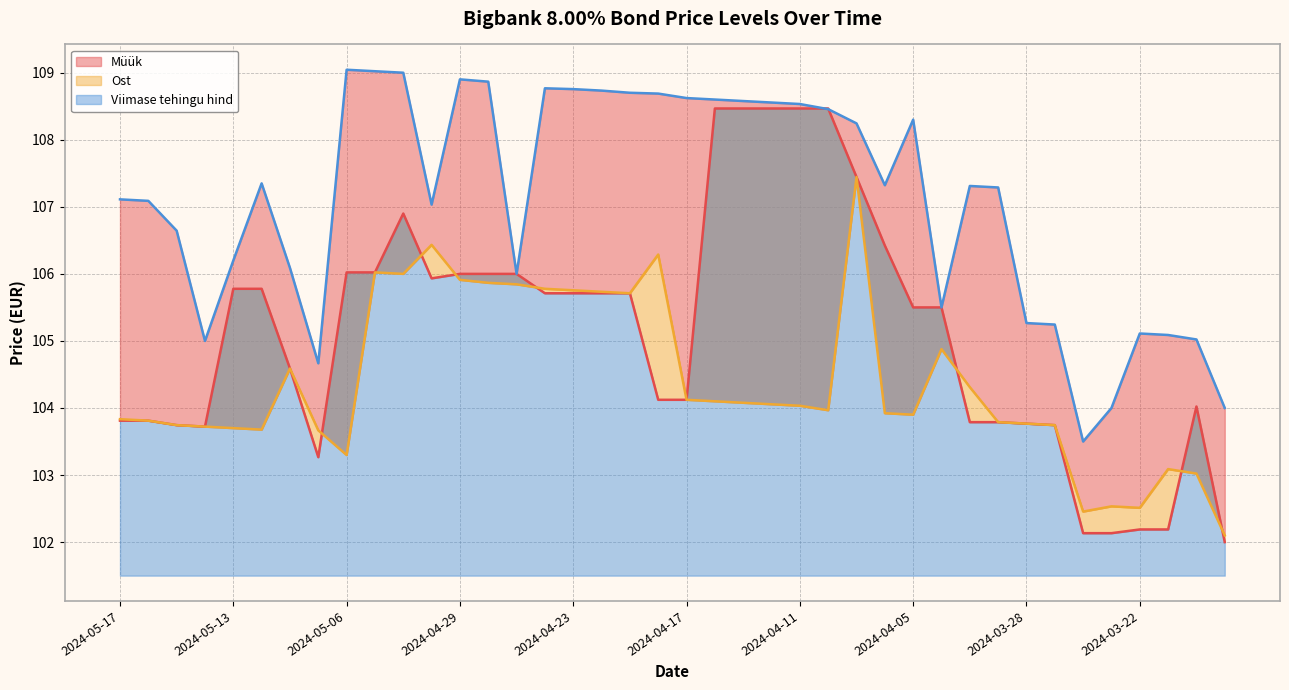

Where does the Ost series first go above 104?

2024-05-08